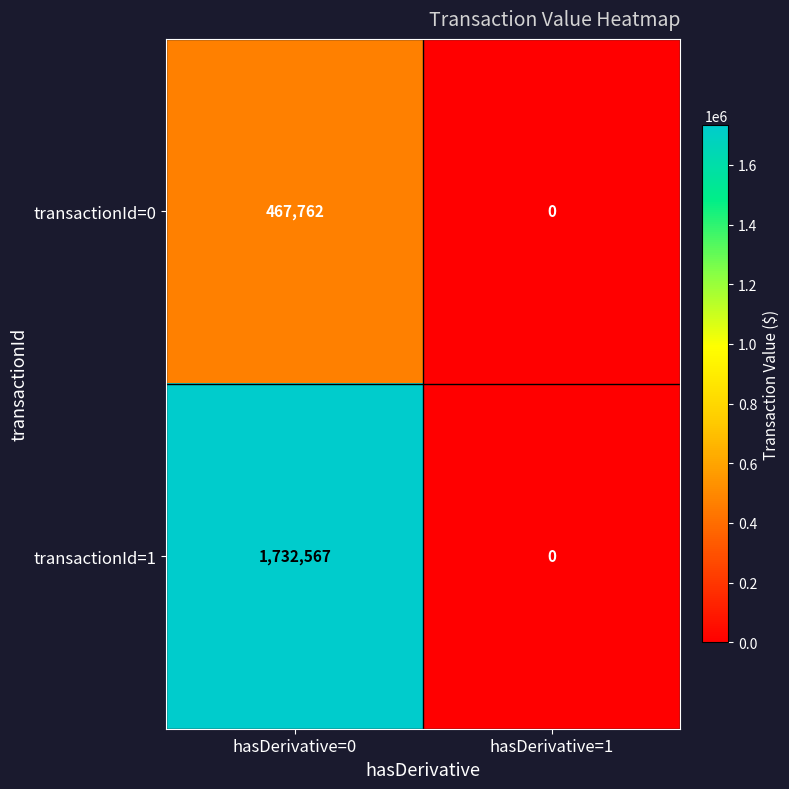

Which series has the largest range (max minus min)?

transactionId=1